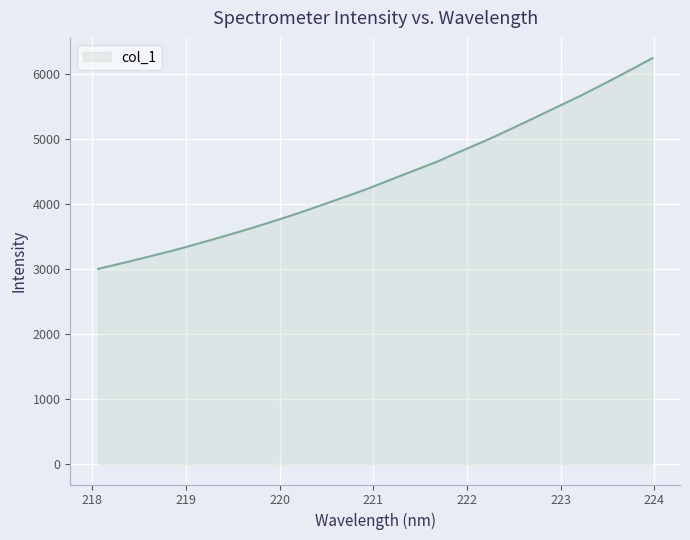

What is the minimum value shown in the chart?

3005.8